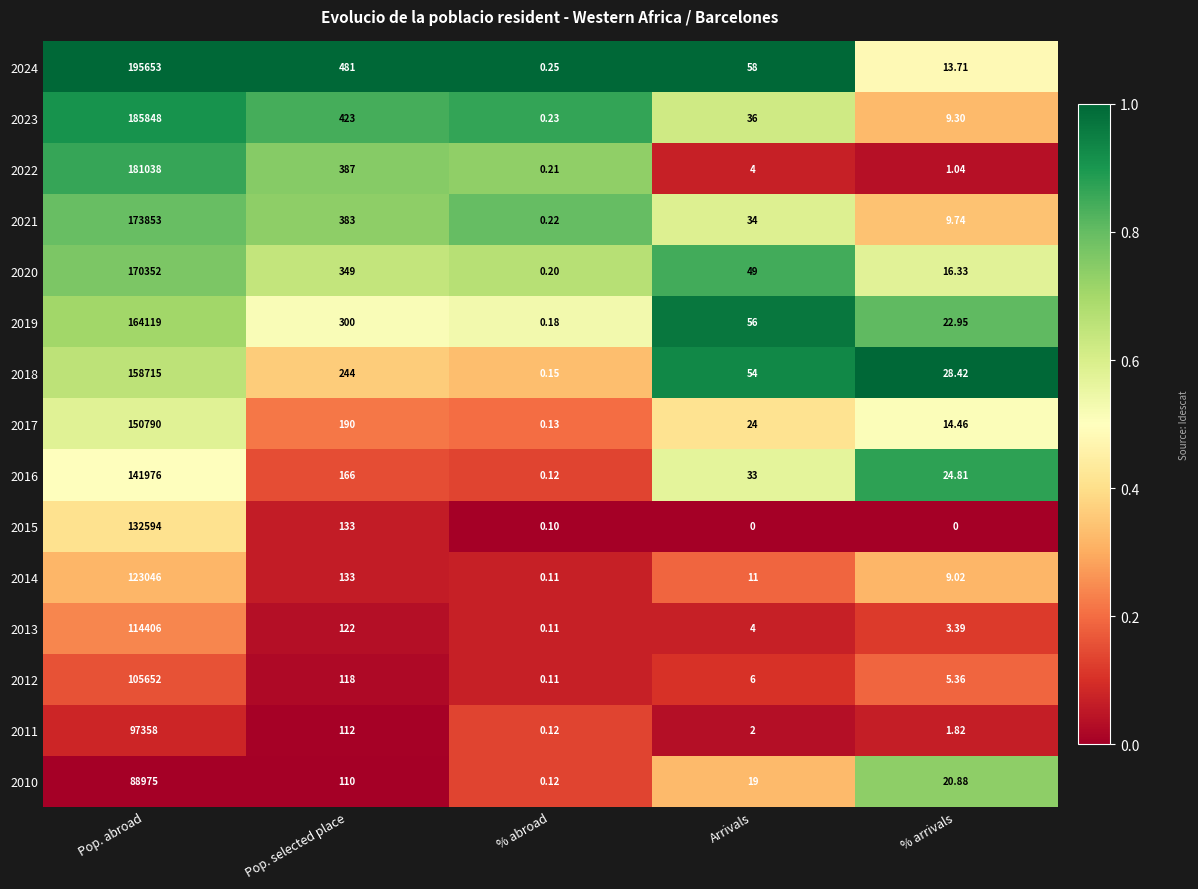

Is the value of 2019 at Arrivals greater than the value of 2023 at % arrivals?

Yes